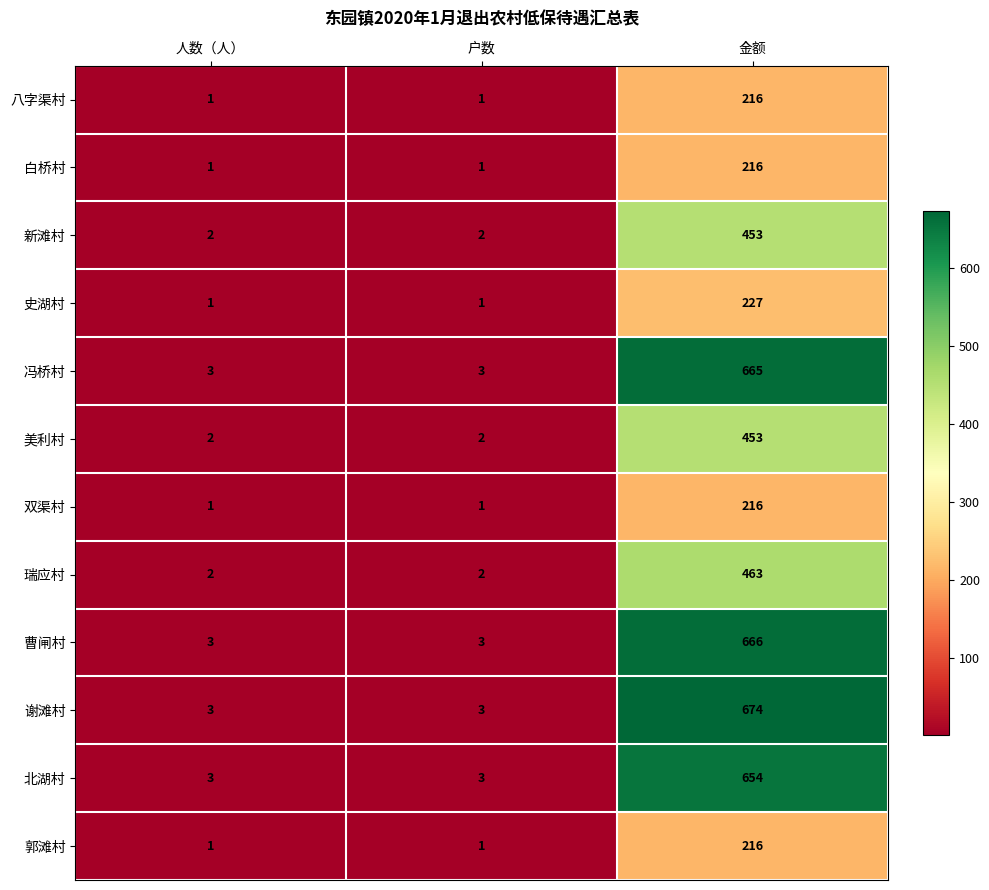

Count the 双渠村 values in the range 1 to 216.

3